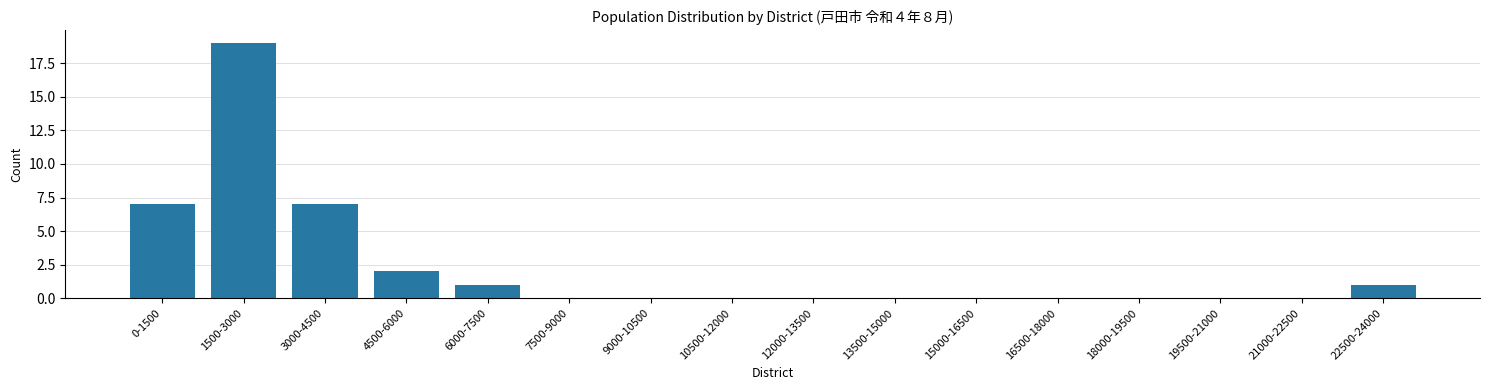

Reading left to right, list all the values displayed in this chart.

0-1500=7	1500-3000=19	3000-4500=7	4500-6000=2	6000-7500=1	7500-9000=0	9000-10500=0	10500-12000=0	12000-13500=0	13500-15000=0	15000-16500=0	16500-18000=0	18000-19500=0	19500-21000=0	21000-22500=0	22500-24000=1